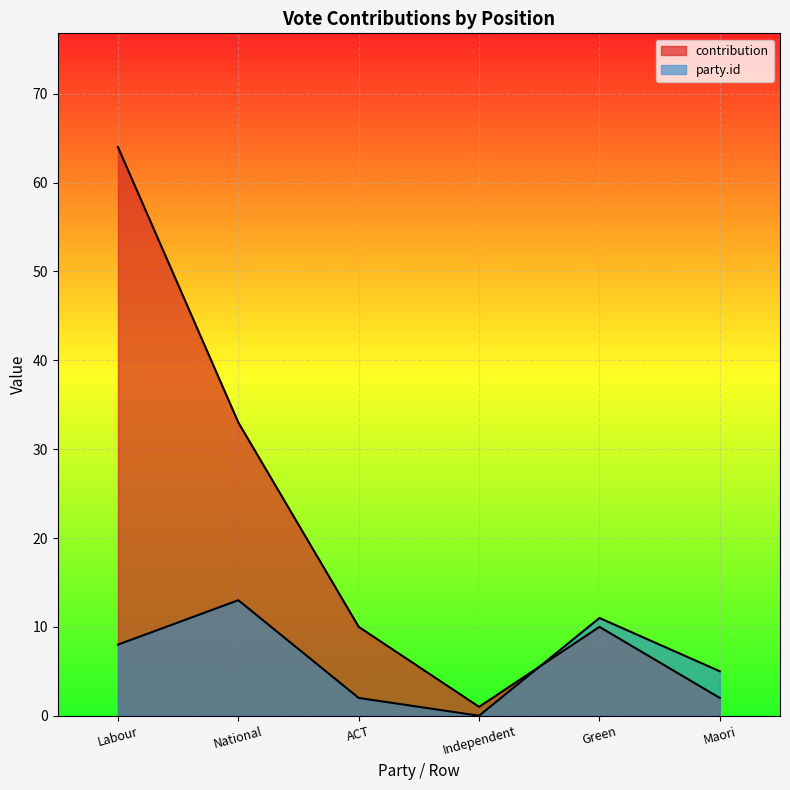

True or false: party.id and contribution intersect in this chart.

True